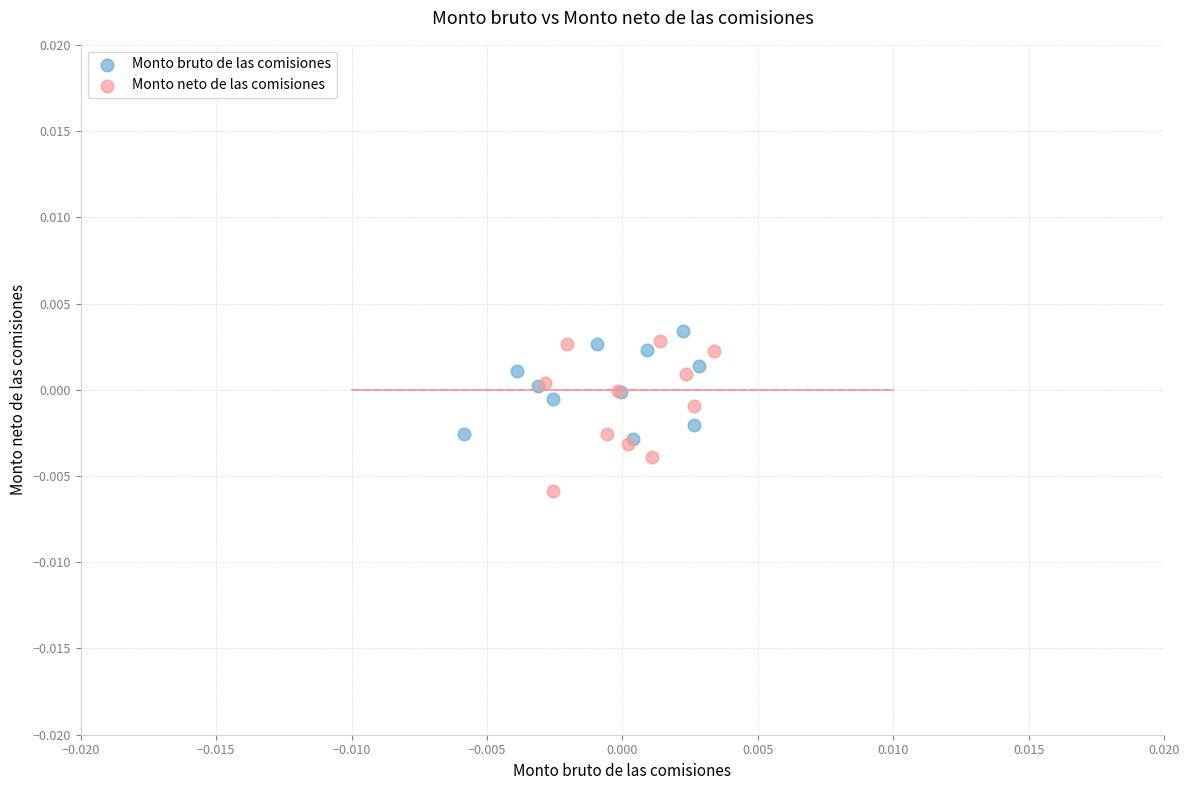

Which series contains the lowest Y value?

Monto neto de las comisiones